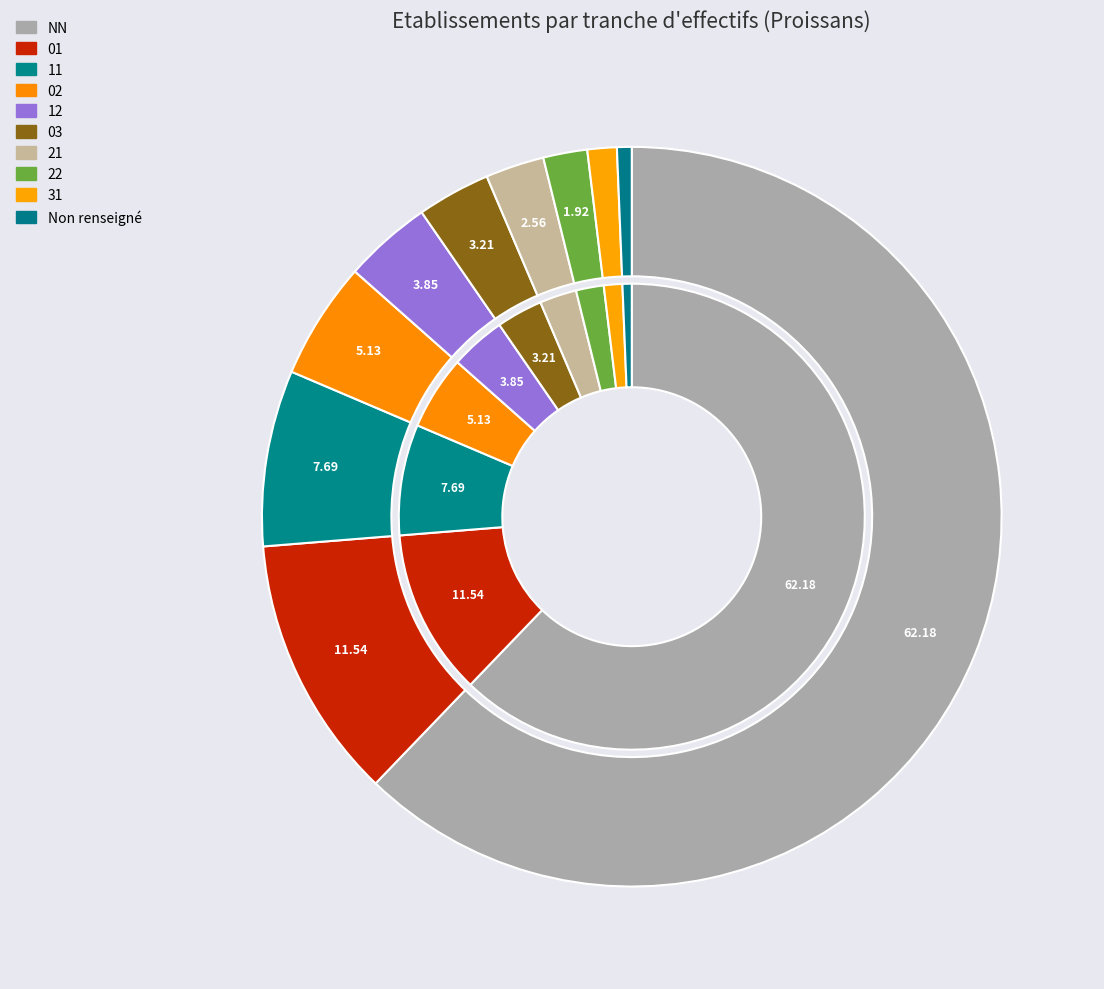

The 00 slice represents 11% of the pie. True or false?

False